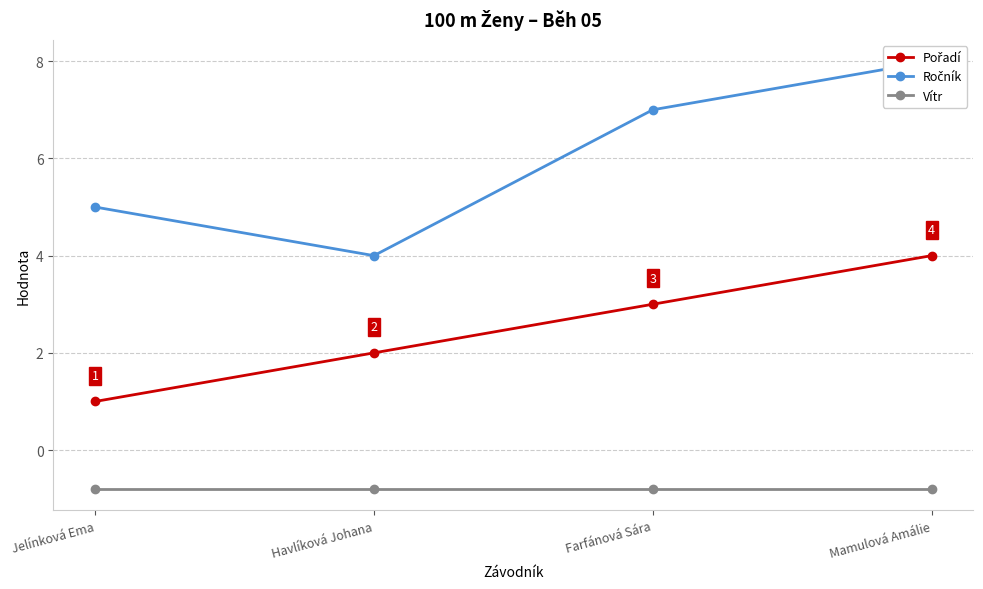

Which series has the largest range (max minus min)?

Ročník